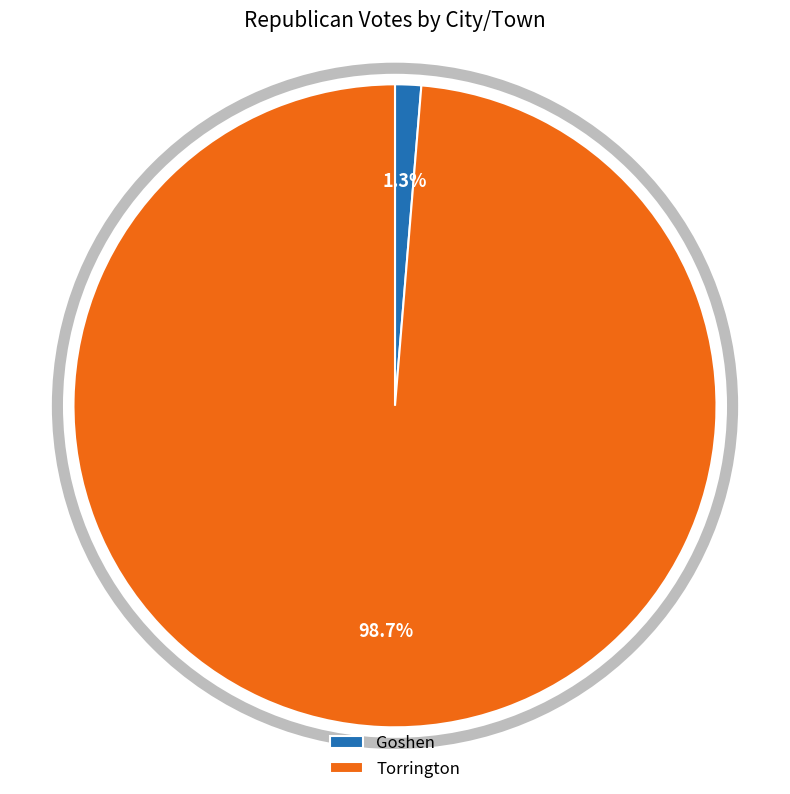

Between Torrington and Goshen, which is larger?

Torrington